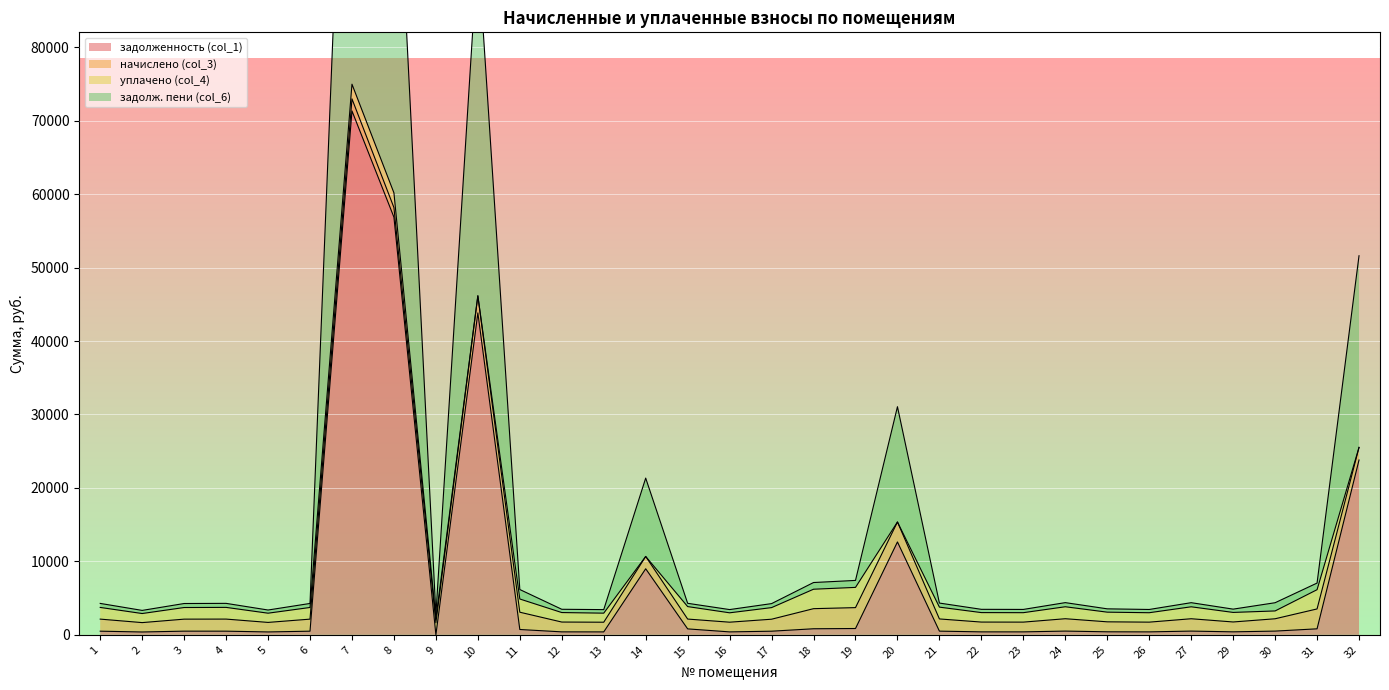

The value of задолженность (col_1) at 9 is 0.0. True or false?

True